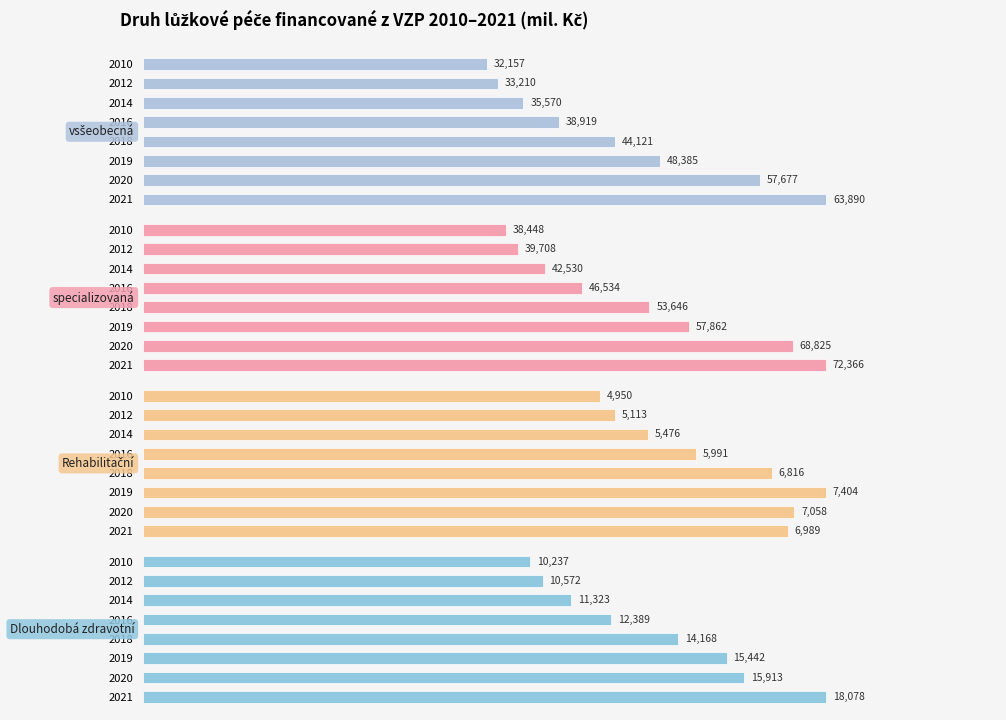

Are the bars horizontal?

Yes